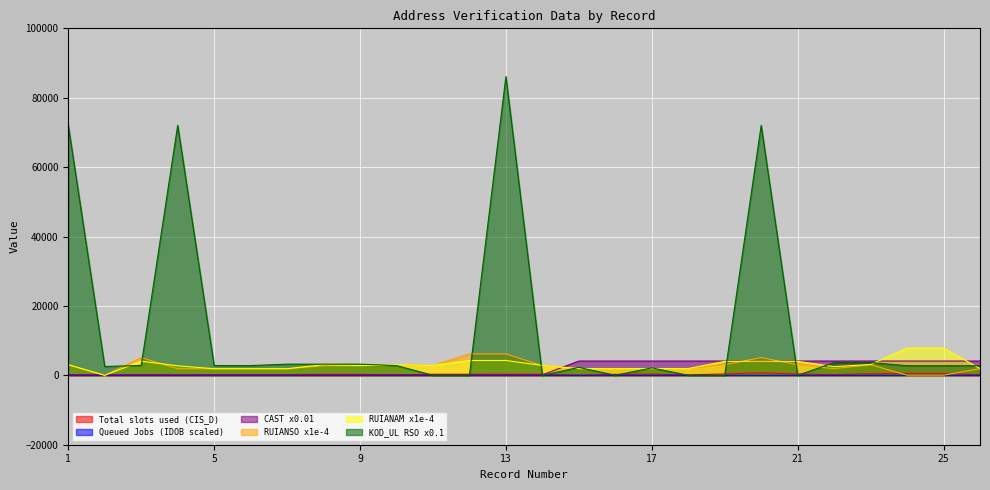

What is the sum of the Queued Jobs (IDOB scaled) values at 7 and 17?

20.5